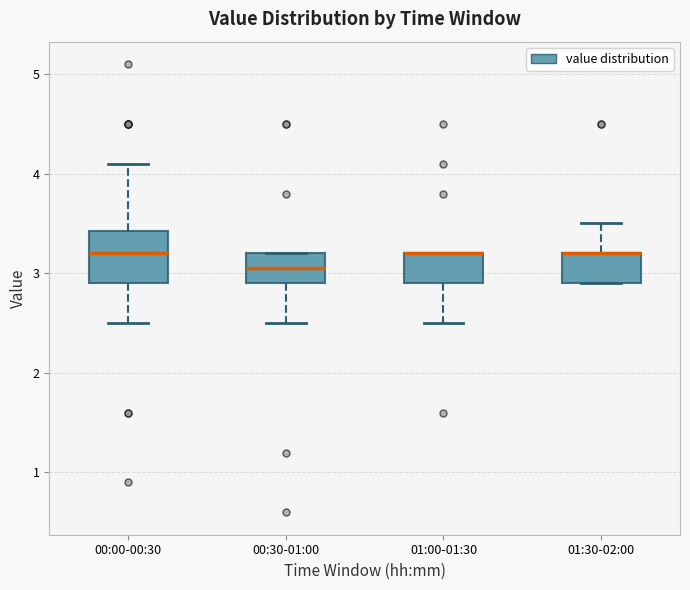

Reading left to right, transcribe this box plot: for each box, give where its median line is, the range the box spans, and where its two whiskers end, as read against the y-axis. The values are not printed on the chart, so give them approximately, as read against the axis.

00:00-00:30: median 3.2, box 2.9 to 3.4, whiskers 2.5 to 4.1
00:30-01:00: median 3.1, box 2.9 to 3.2, whiskers 2.5 to 3.2
01:00-01:30: median 3.2 (drawn on the box's upper edge), box 2.9 to 3.2, whiskers 2.5 to 3.2
01:30-02:00: median 3.2 (drawn on the box's upper edge), box 2.9 to 3.2, whiskers 2.9 to 3.5